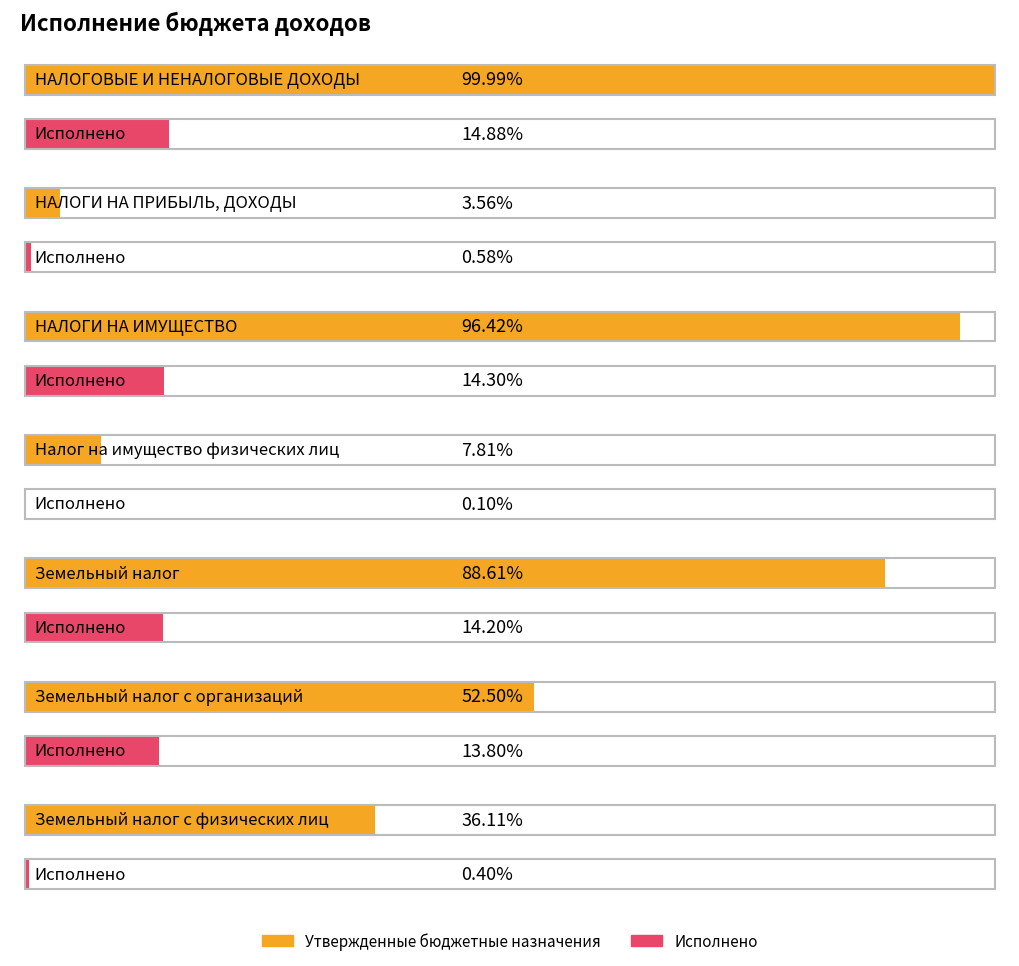

At which category is the sum across all series the highest?

НАЛОГОВЫЕ И НЕНАЛОГОВЫЕ ДОХОДЫ